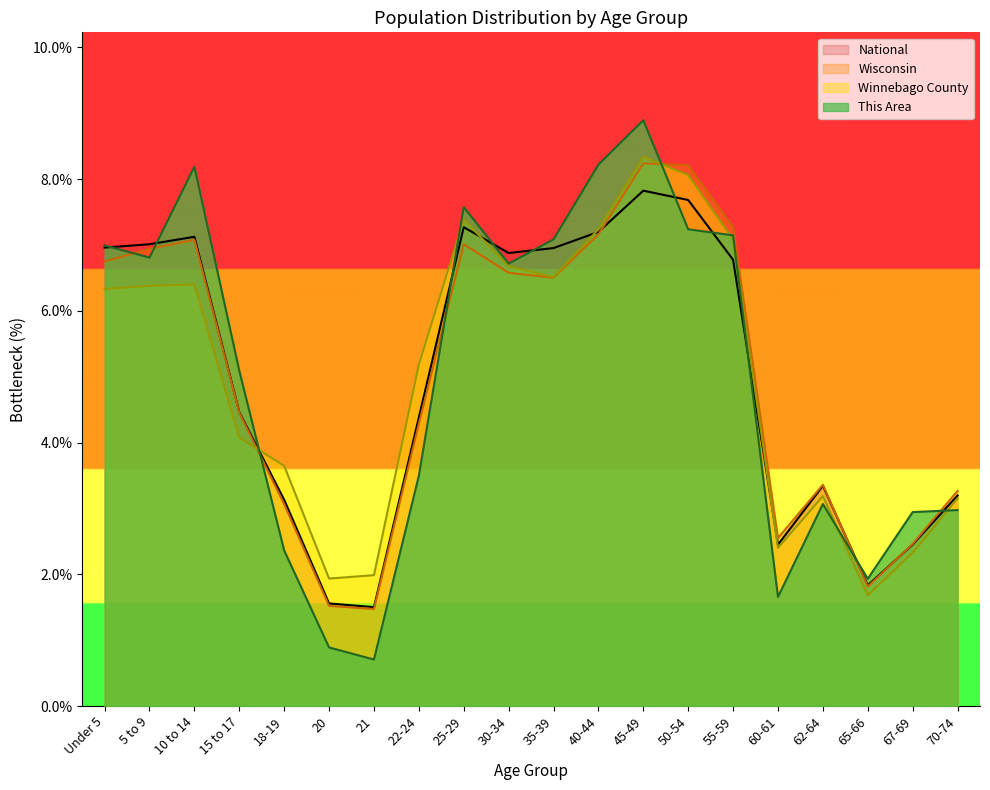

How many data points in Winnebago County are above 6?

10